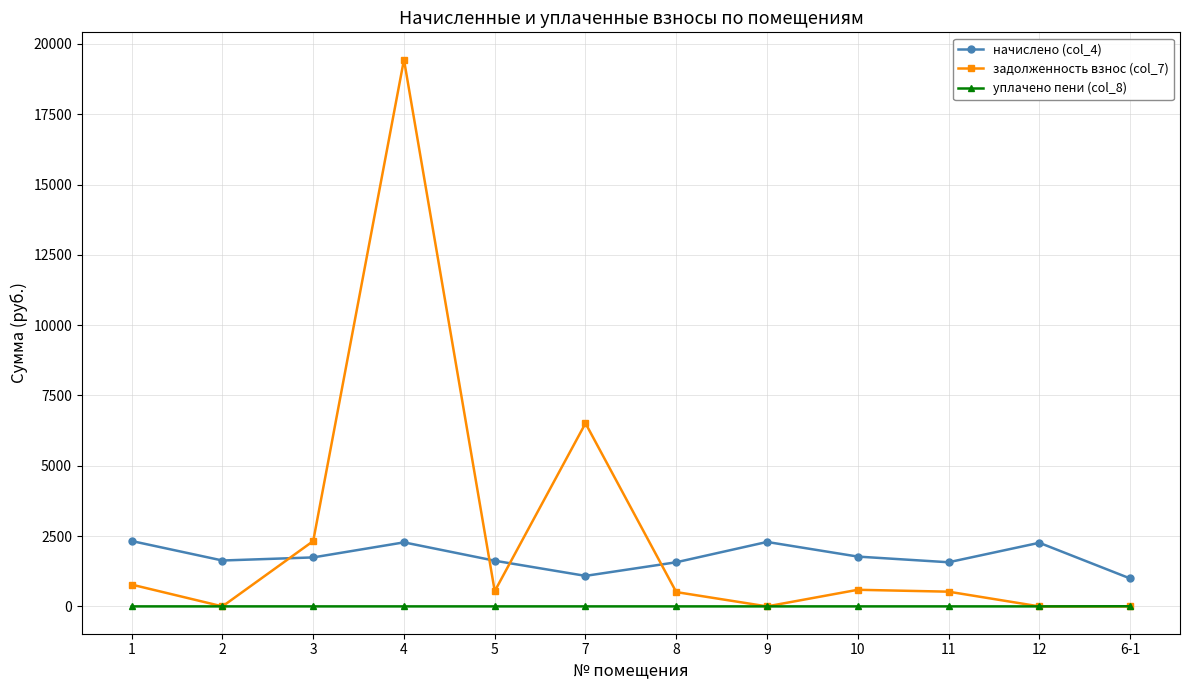

Where does the задолженность взнос (col_7) series first go above 541?

1